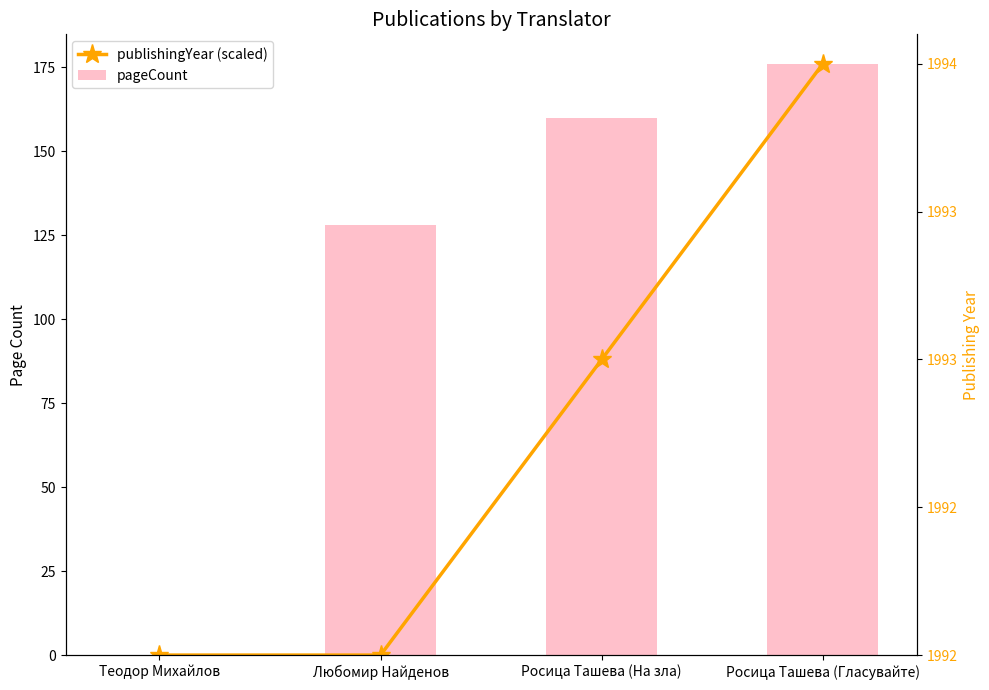

What is the label of the 4th bar from the right?

Теодор Михайлов